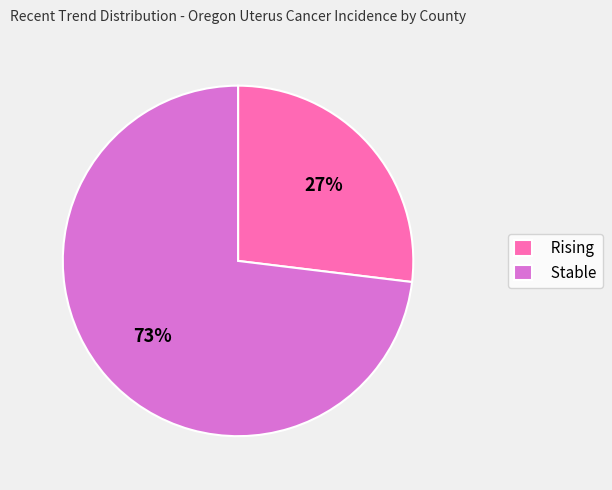

Which category has the smallest portion of the pie?

Rising